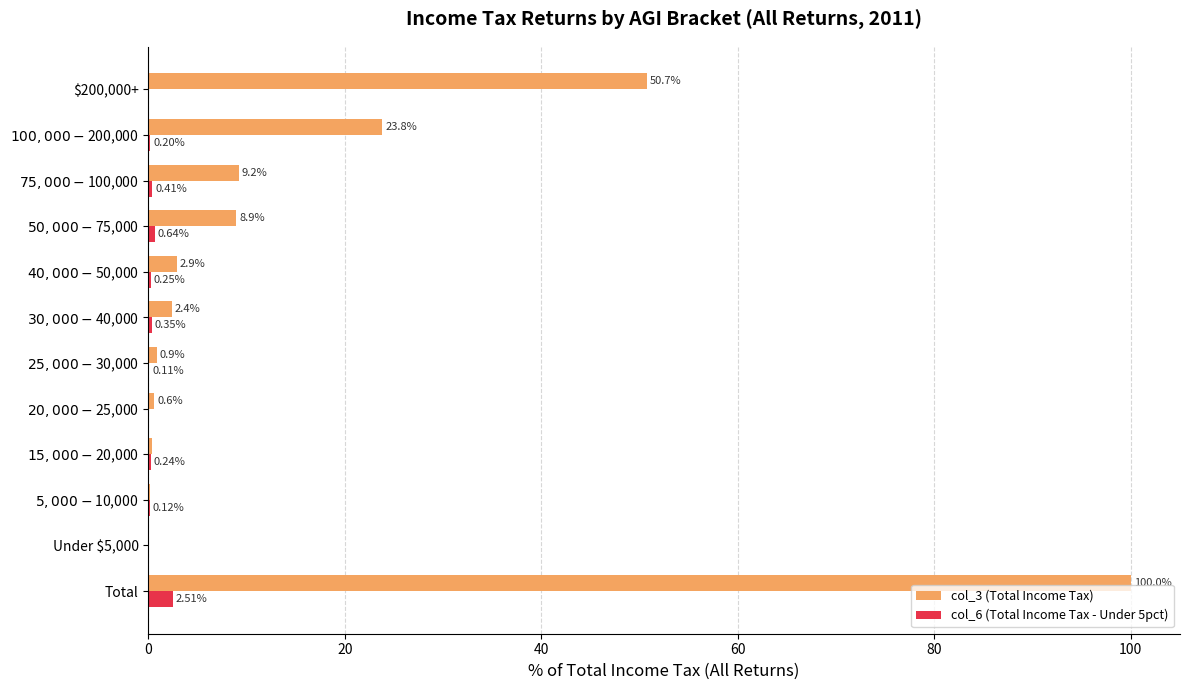

At which category does the chart reach its peak across all series?

Total